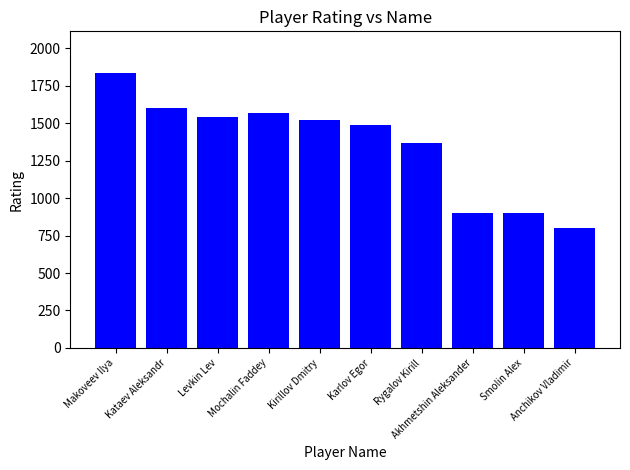

Approximately how many times larger is the value at Kataev Aleksandr compared to Anchikov Vladimir?

2.0